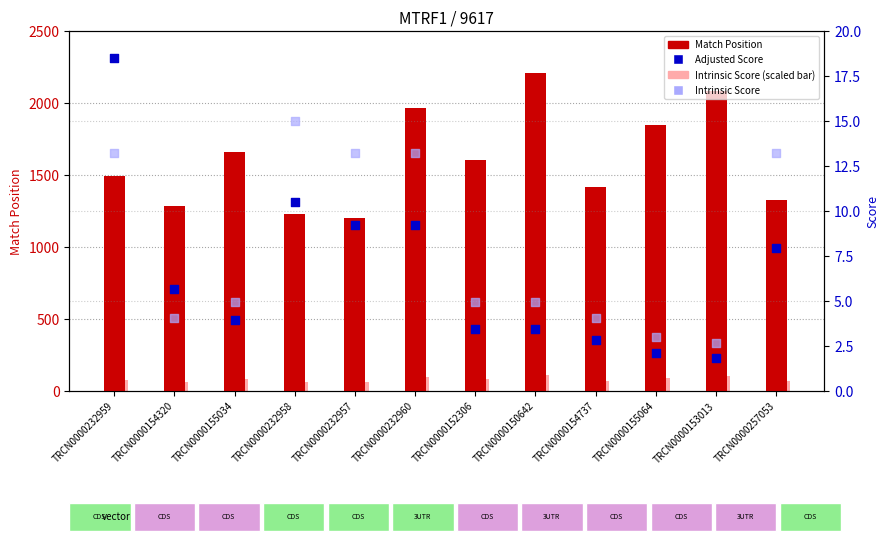

Which series reaches the minimum Y coordinate?

Adjusted Score